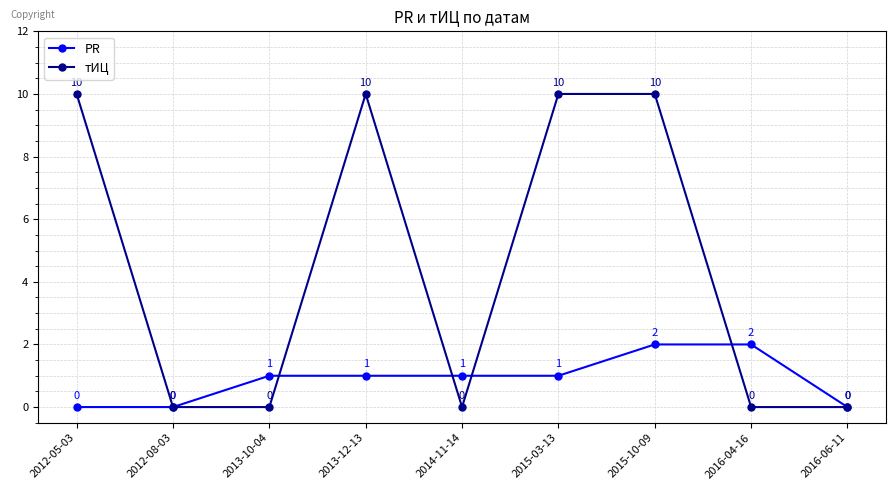

Is this an area chart (filled region under the line)?

No